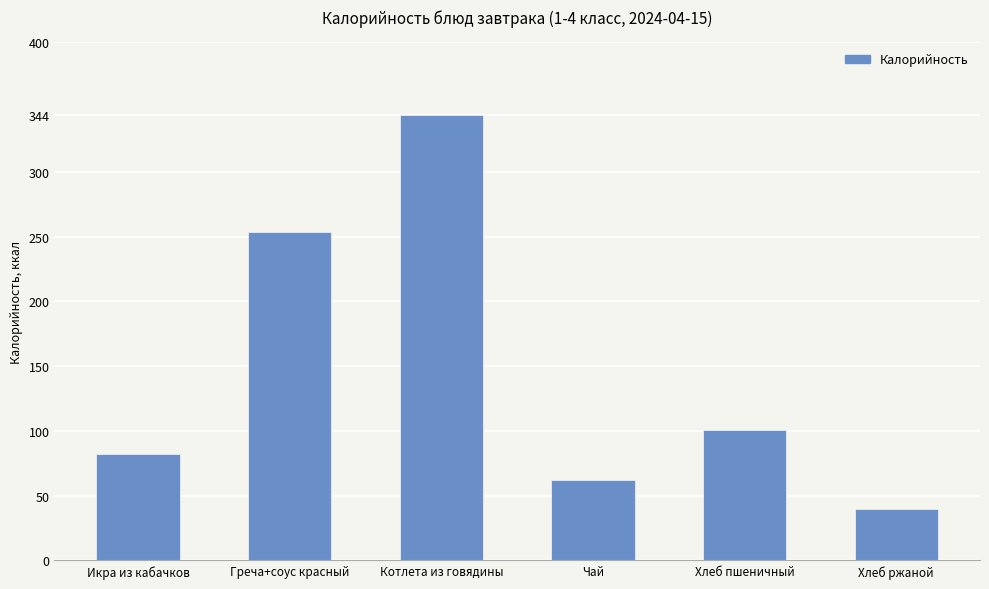

Rank the categories by value from lowest to highest.

Хлеб ржаной, Чай, Икра из кабачков, Хлеб пшеничный, Греча+соус красный, Котлета из говядины